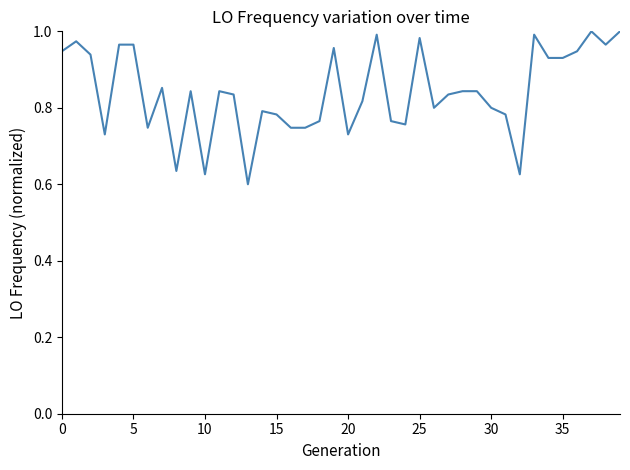

What is the difference between the maximum and minimum values?

0.4